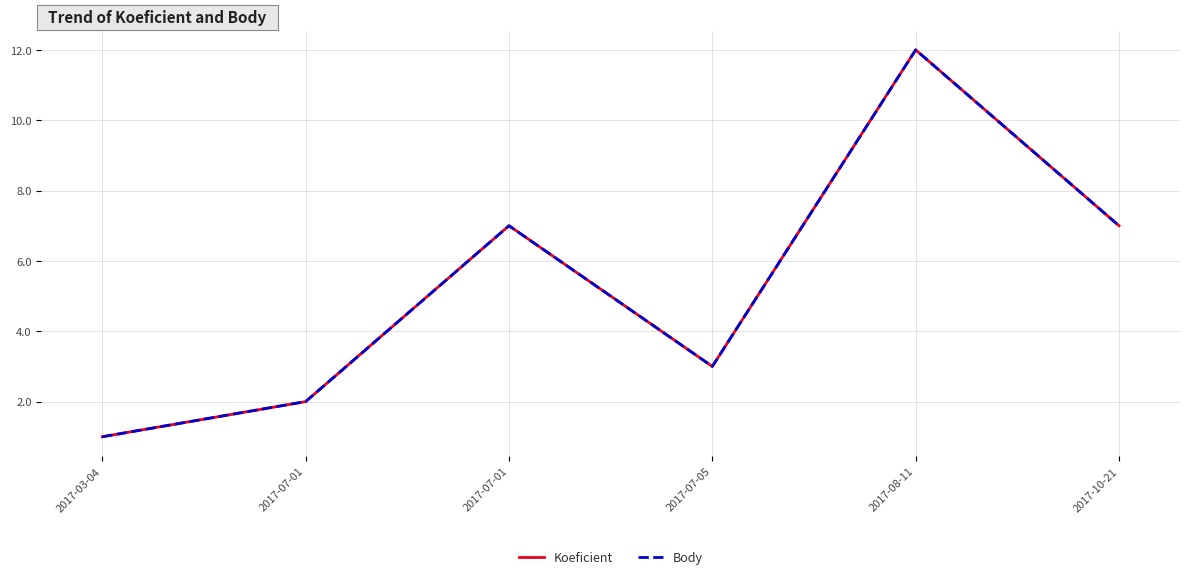

What is the maximum value shown in the chart?

12